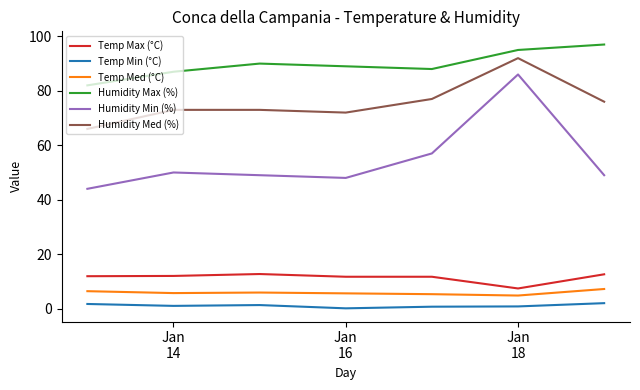

What is the difference between the maximum and minimum values in the Temp Max (°C) series?

5.3